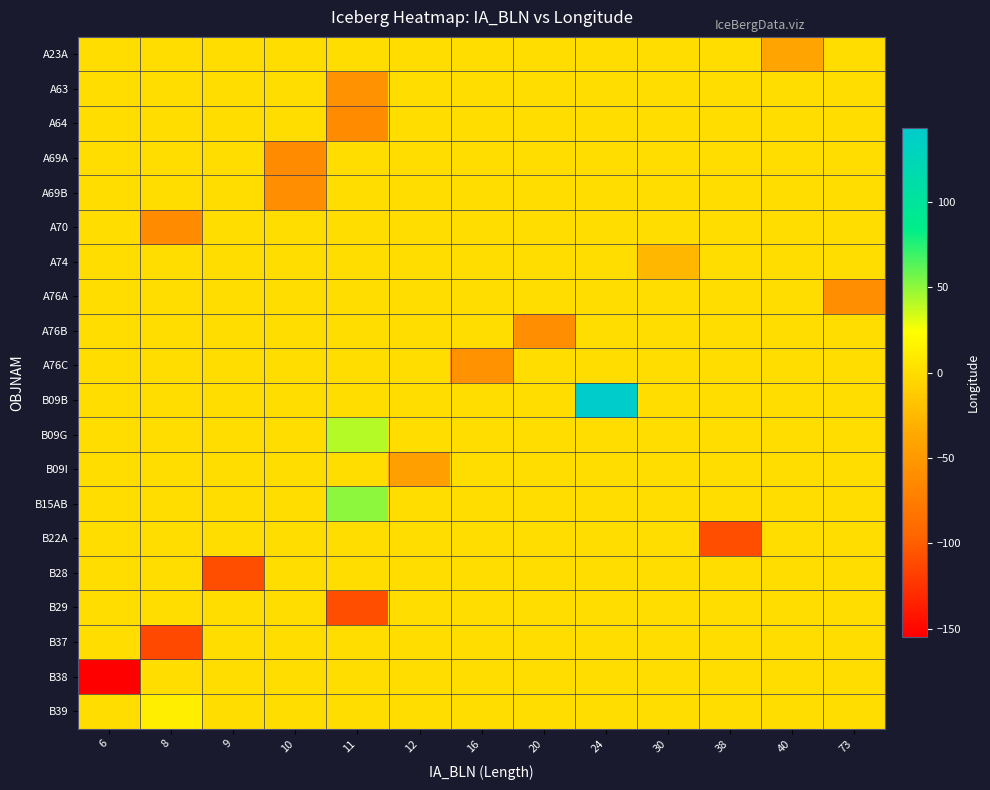

List the series in order of their peak value, highest first.

B09B, B15AB, B09G, B39, A23A, A63, A64, A69A, A69B, A70, A74, A76A, A76B, A76C, B09I, B22A, B28, B29, B37, B38